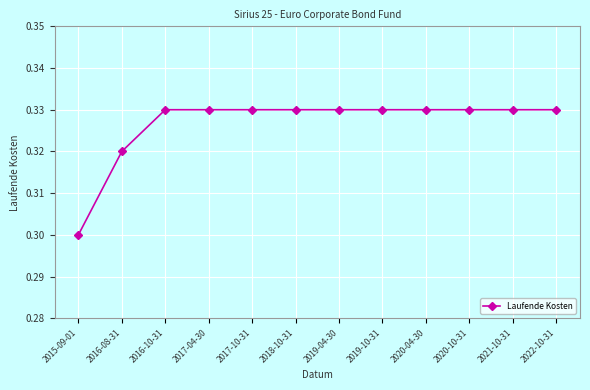

Which label corresponds to the smallest value in the chart?

2015-09-01